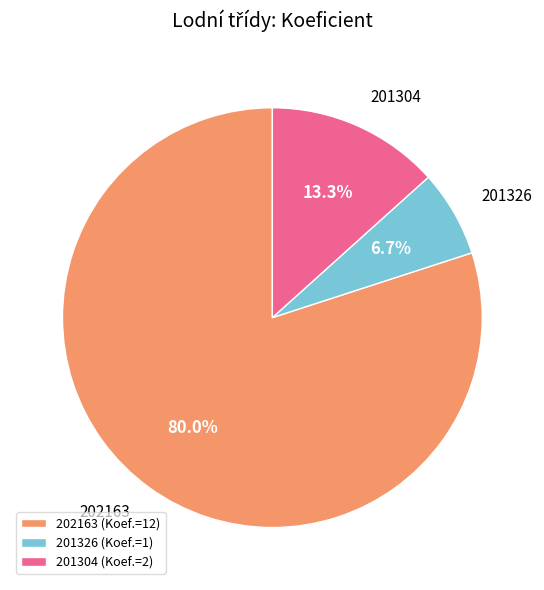

Which slice is the largest?

202163